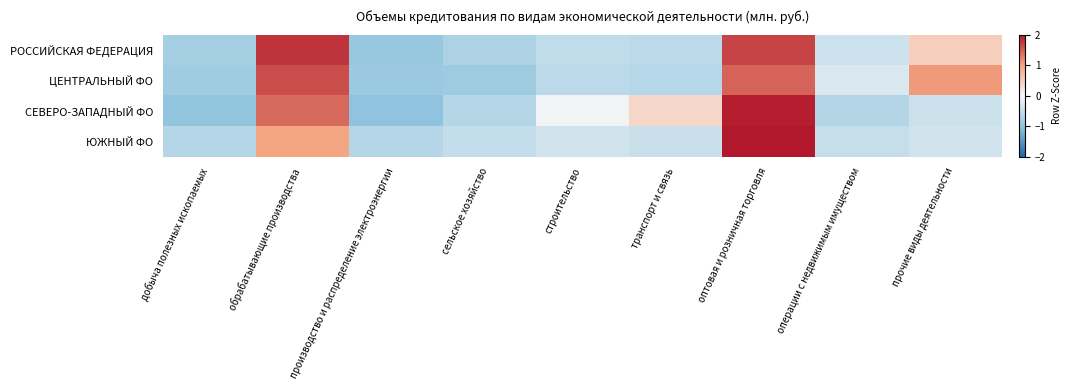

What is the greatest value displayed?

2.5